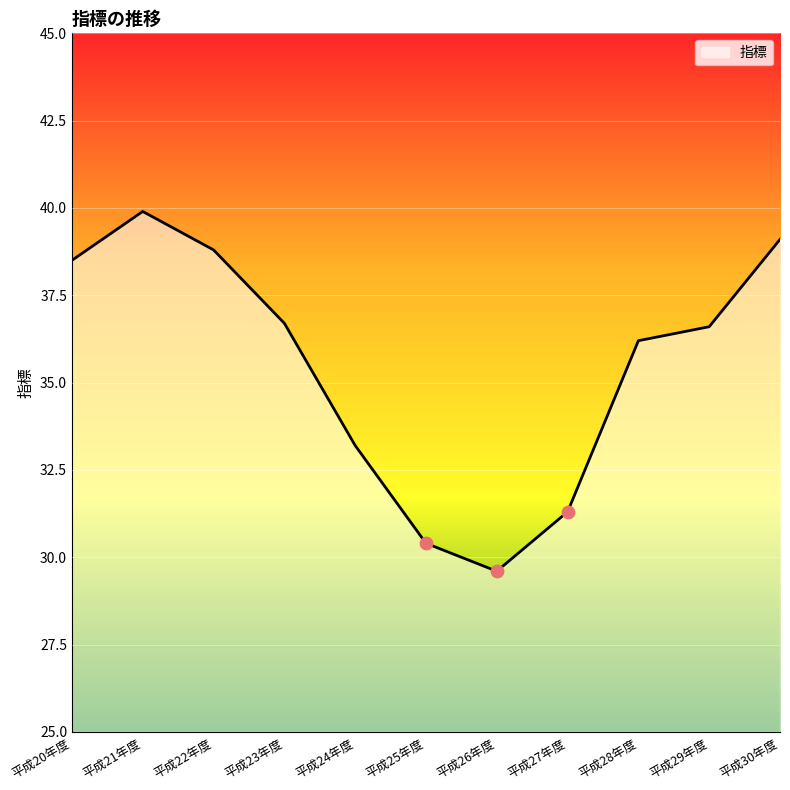

What is the ratio of the value at 平成30年度 to the value at 平成28年度?

1.1